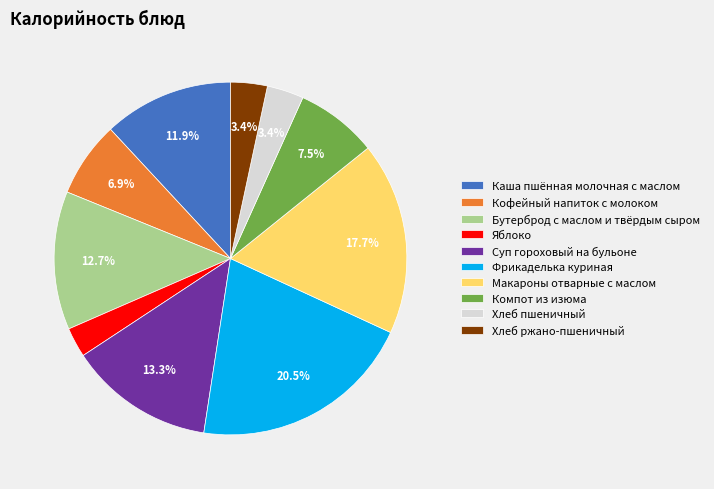

Is Макароны отварные с маслом the majority of the pie?

No